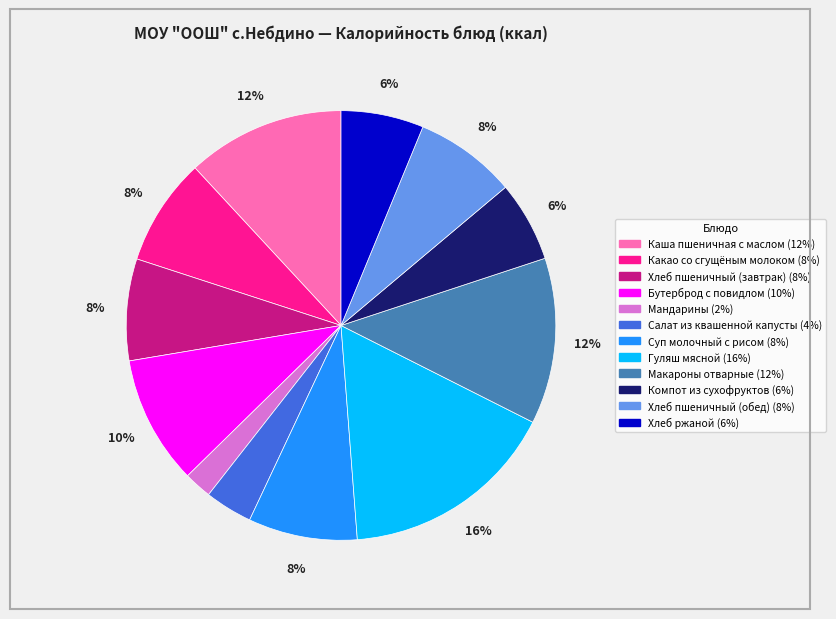

Does Компот из сухофруктов account for over 50% of the chart?

No